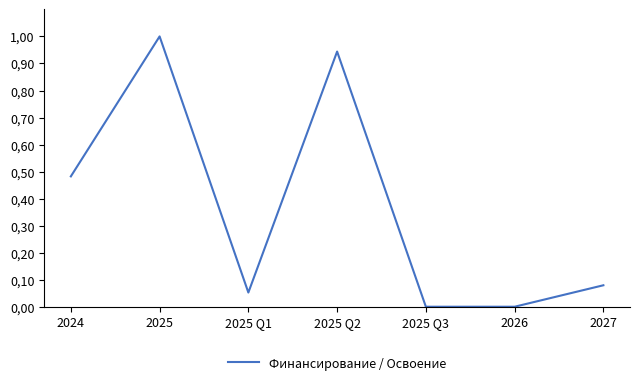

Is this an area chart (filled region under the line)?

No